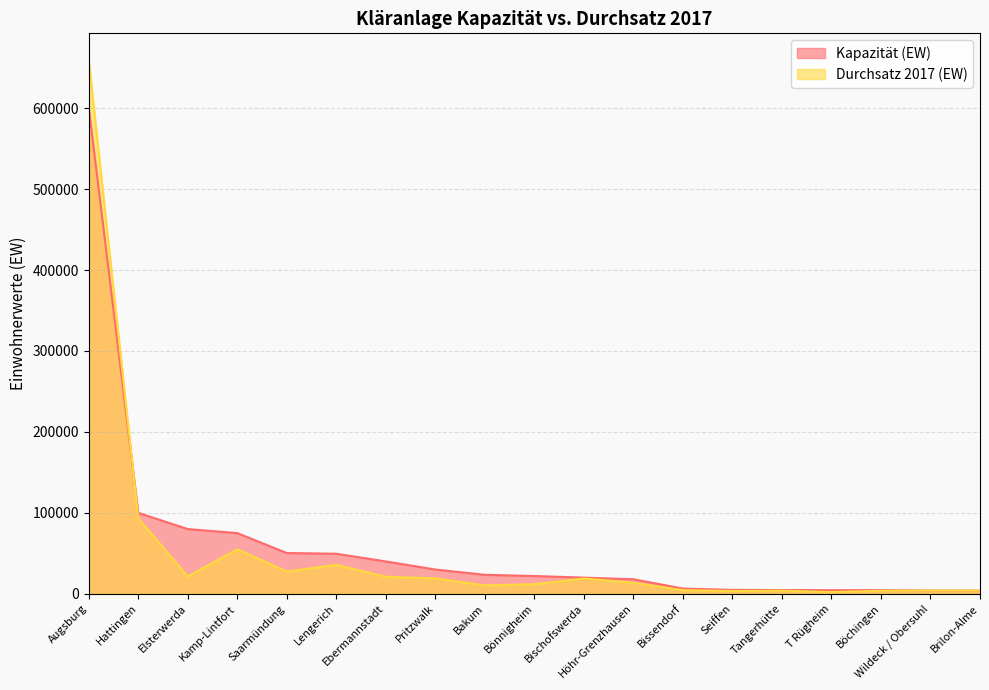

At which label does Kapazität (EW) first exceed 22000?

Augsburg